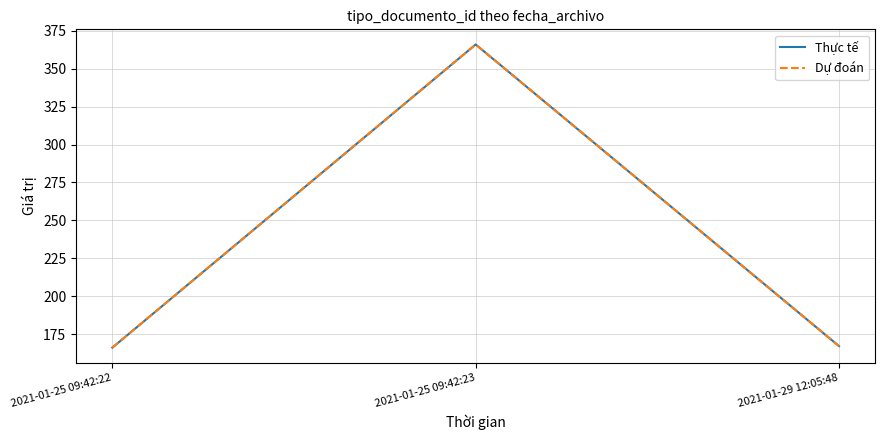

Does the chart display data point markers on the line(s)?

No